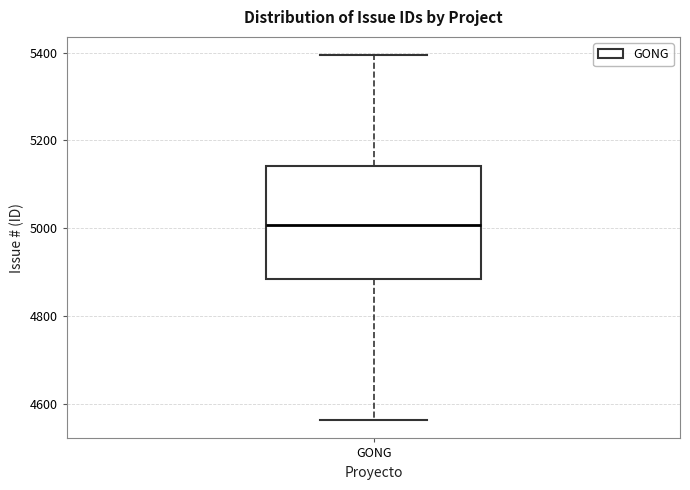

Where does the lower whisker of the box for GONG end on the y-axis? The values are not printed on the chart, so give them approximately, as read against the axis.

4560